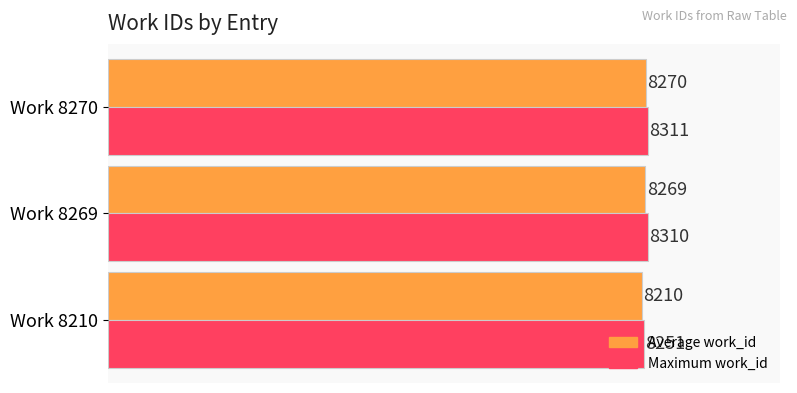

Which category has the highest value across all series?

Work 8270